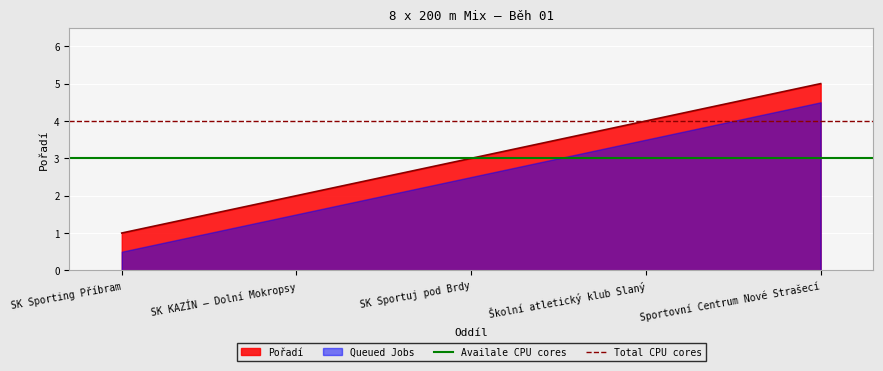

The Total CPU cores series shows 4 at SK KAZÍN – Dolní Mokropsy. True or false?

True